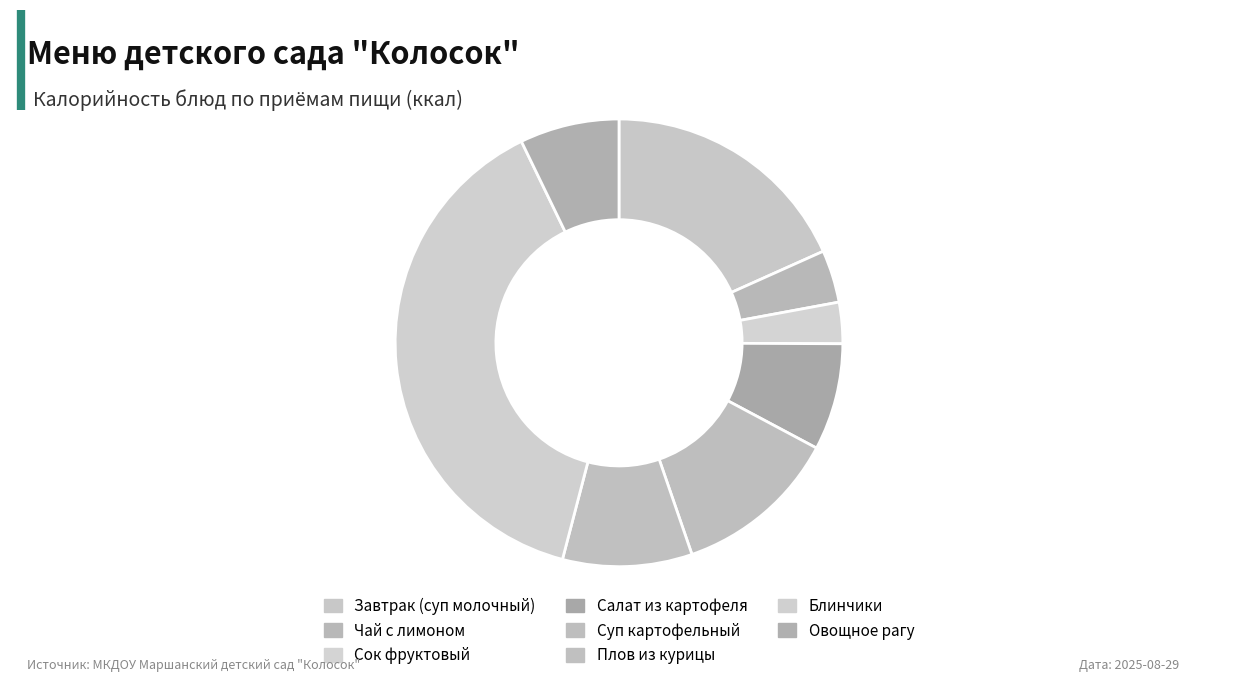

Count the number of slices in the pie.

8